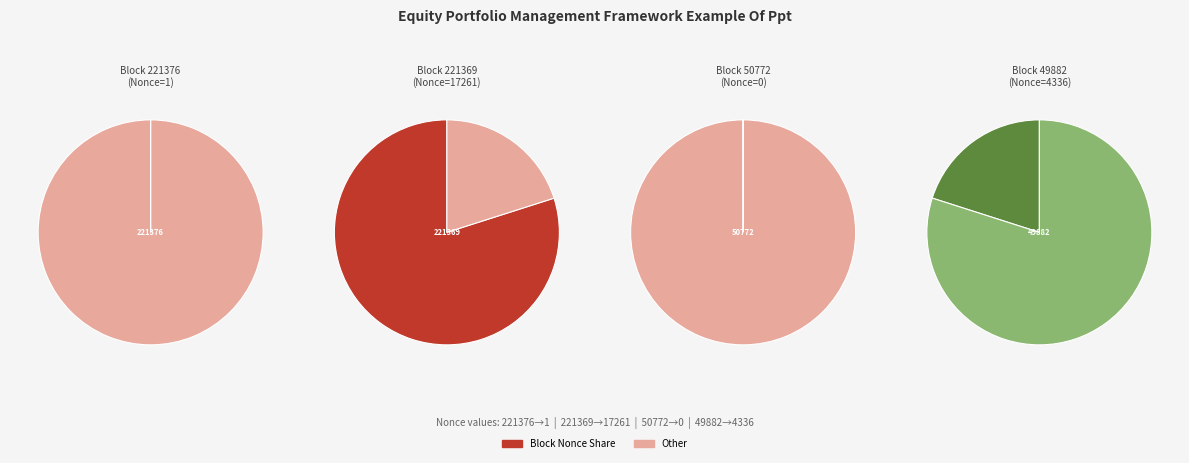

What percentage is NOT represented by 221376?

100.0%